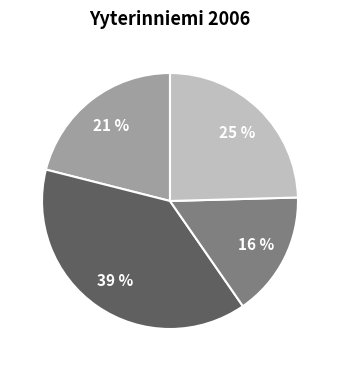

To the nearest percent, what is the difference between the largest and smallest slice percentages?

23%